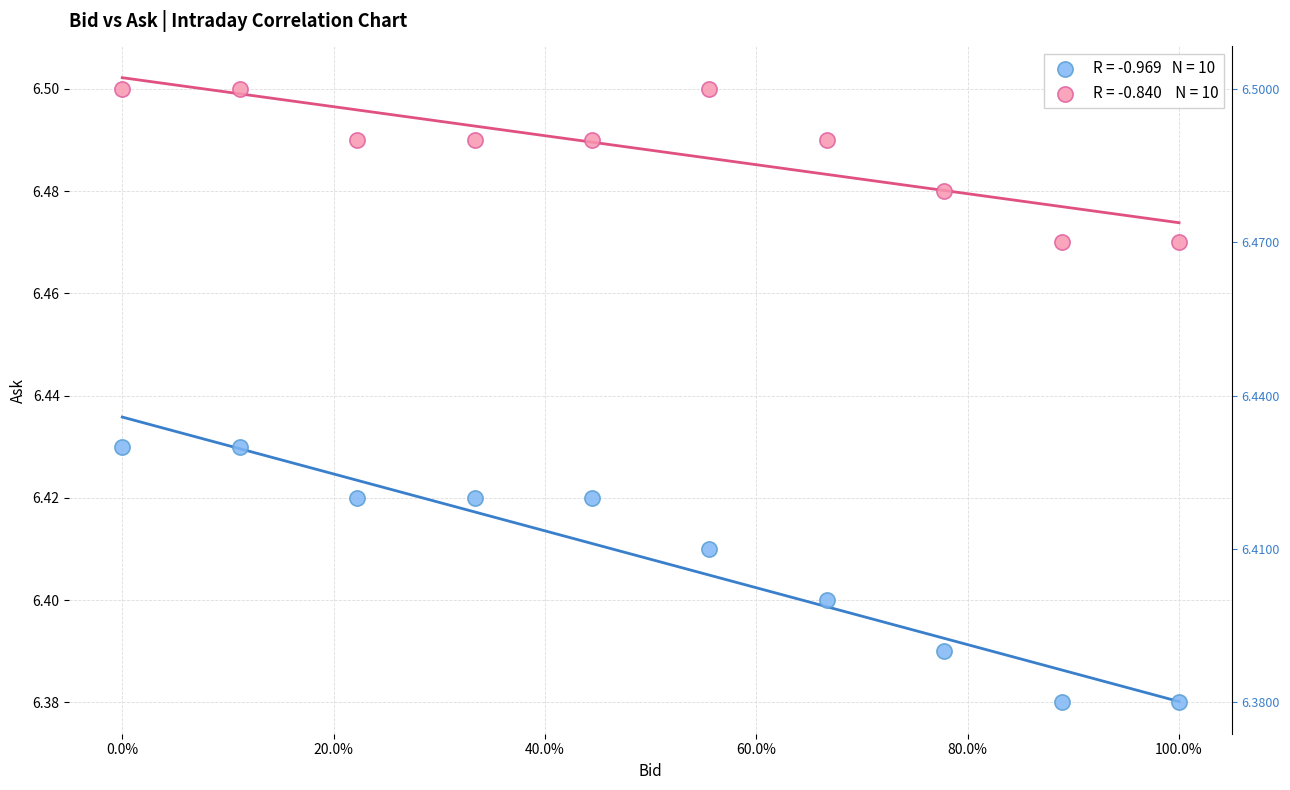

Across all data points, what is the range of X values (max minus min)?

1.0